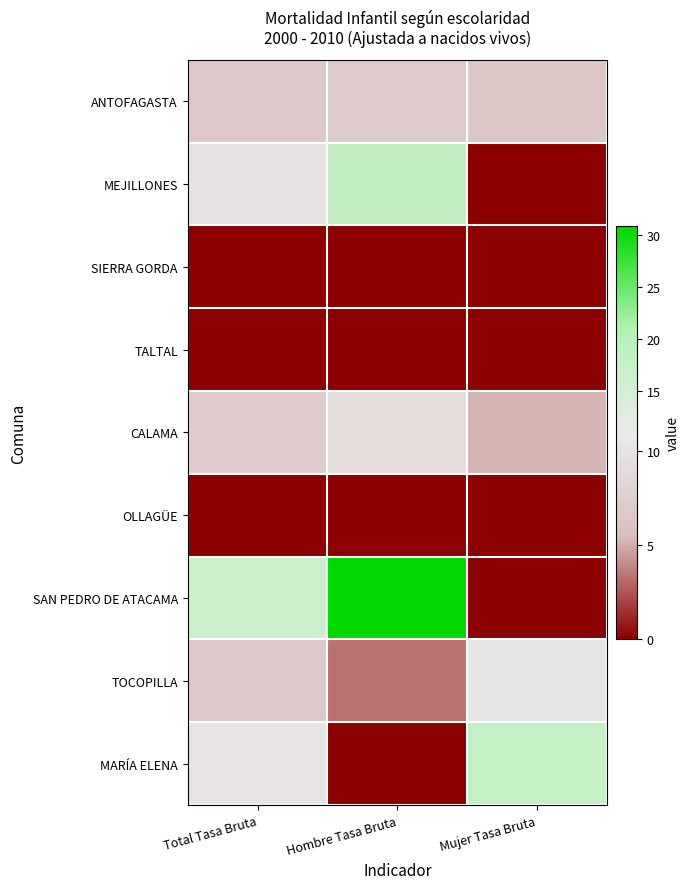

At which category is the sum across all series the highest?

Hombre Tasa Bruta